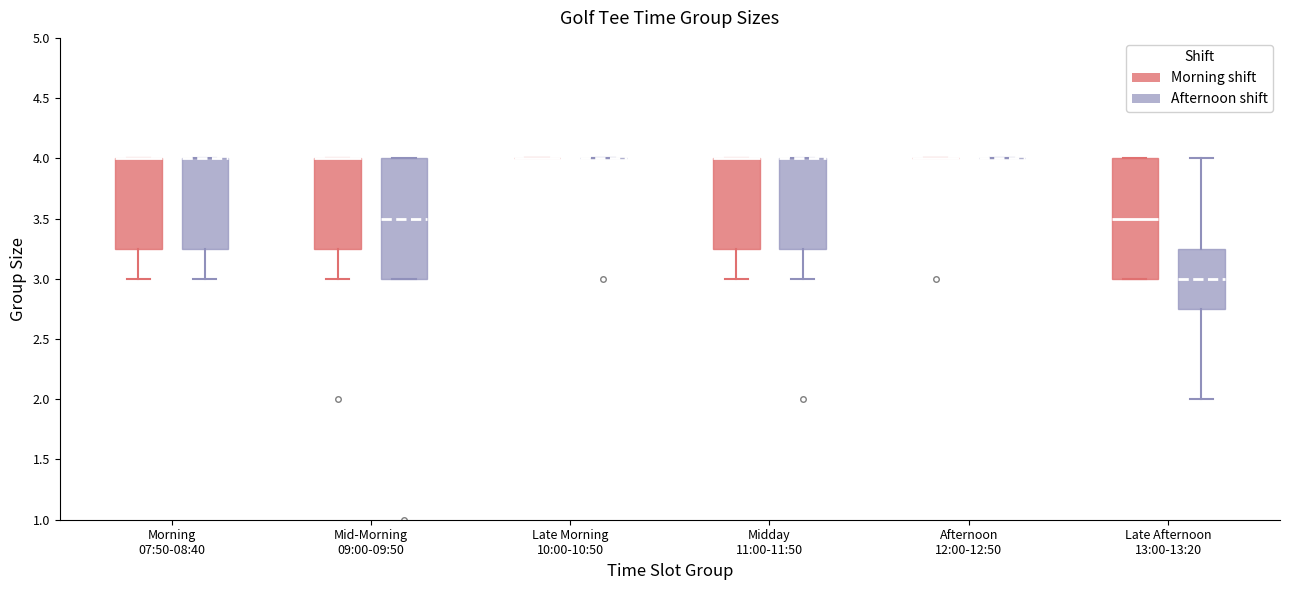

Reading left to right, read every box against the y-axis: the position of its median line, the range the box covers, and the ends of its whiskers. The values are not printed on the chart, so give them approximately, as read against the axis.

Morning 07:50-08:40 (Morning shift): median 4.00 (drawn on the box's upper edge), box 3.25 to 4.00, whiskers 3.00 to 4.00
Morning 07:50-08:40 (Afternoon shift): median 4.00 (drawn on the box's upper edge), box 3.25 to 4.00, whiskers 3.00 to 4.00
Mid-Morning 09:00-09:50 (Morning shift): median 4.00 (drawn on the box's upper edge), box 3.25 to 4.00, whiskers 3.00 to 4.00
Mid-Morning 09:00-09:50 (Afternoon shift): median 3.50, box 3.00 to 4.00, whiskers 3.00 to 4.00
Late Morning 10:00-10:50 (Morning shift): box collapsed to a line at 4.00, whiskers 4.00 to 4.00
Late Morning 10:00-10:50 (Afternoon shift): box collapsed to a line at 4.00, whiskers 4.00 to 4.00
Midday 11:00-11:50 (Morning shift): median 4.00 (drawn on the box's upper edge), box 3.25 to 4.00, whiskers 3.00 to 4.00
Midday 11:00-11:50 (Afternoon shift): median 4.00 (drawn on the box's upper edge), box 3.25 to 4.00, whiskers 3.00 to 4.00
Afternoon 12:00-12:50 (Morning shift): box collapsed to a line at 4.00, whiskers 4.00 to 4.00
Afternoon 12:00-12:50 (Afternoon shift): box collapsed to a line at 4.00, whiskers 4.00 to 4.00
Late Afternoon 13:00-13:20 (Morning shift): median 3.50, box 3.00 to 4.00, whiskers 3.00 to 4.00
Late Afternoon 13:00-13:20 (Afternoon shift): median 3.00, box 2.75 to 3.25, whiskers 2.00 to 4.00